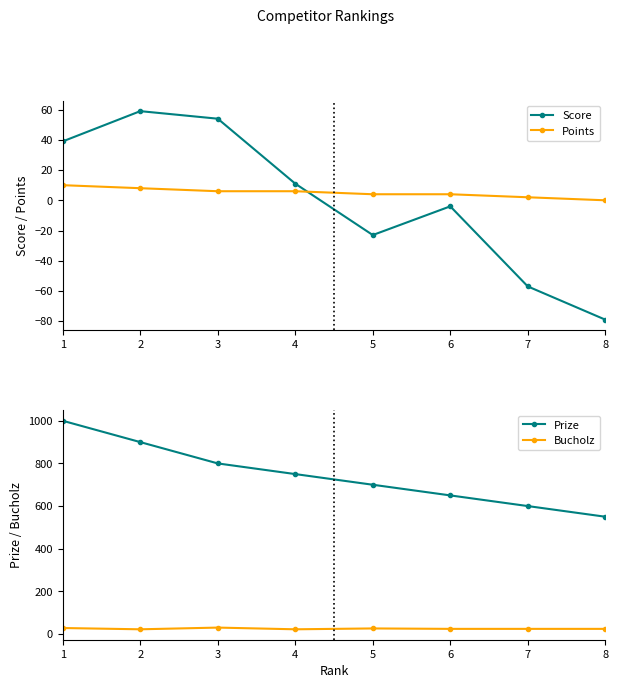

At which label is Points closest to 5?

3